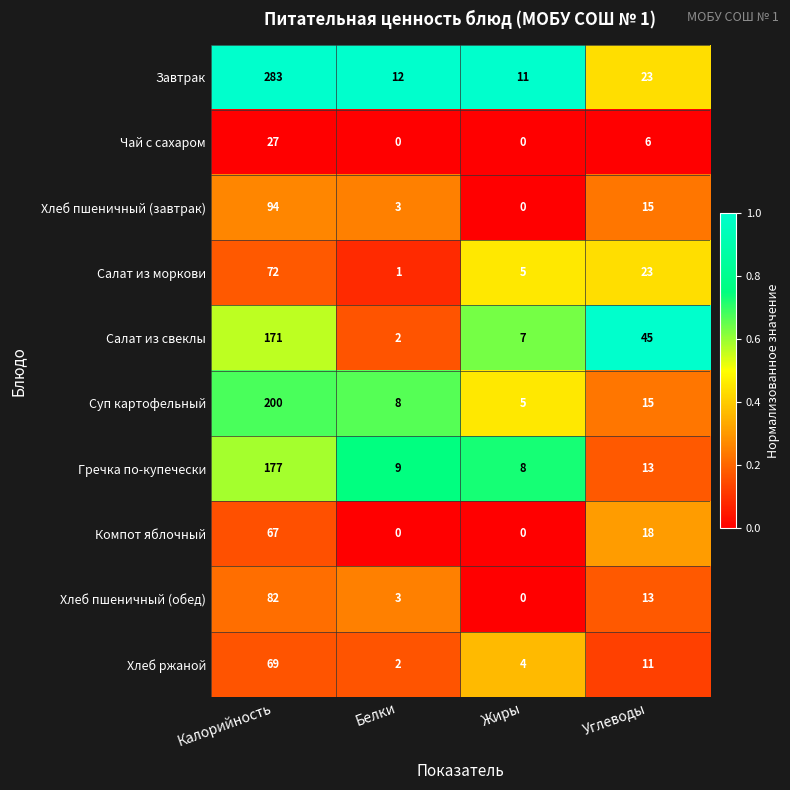

Which series has the widest spread of values?

Завтрак